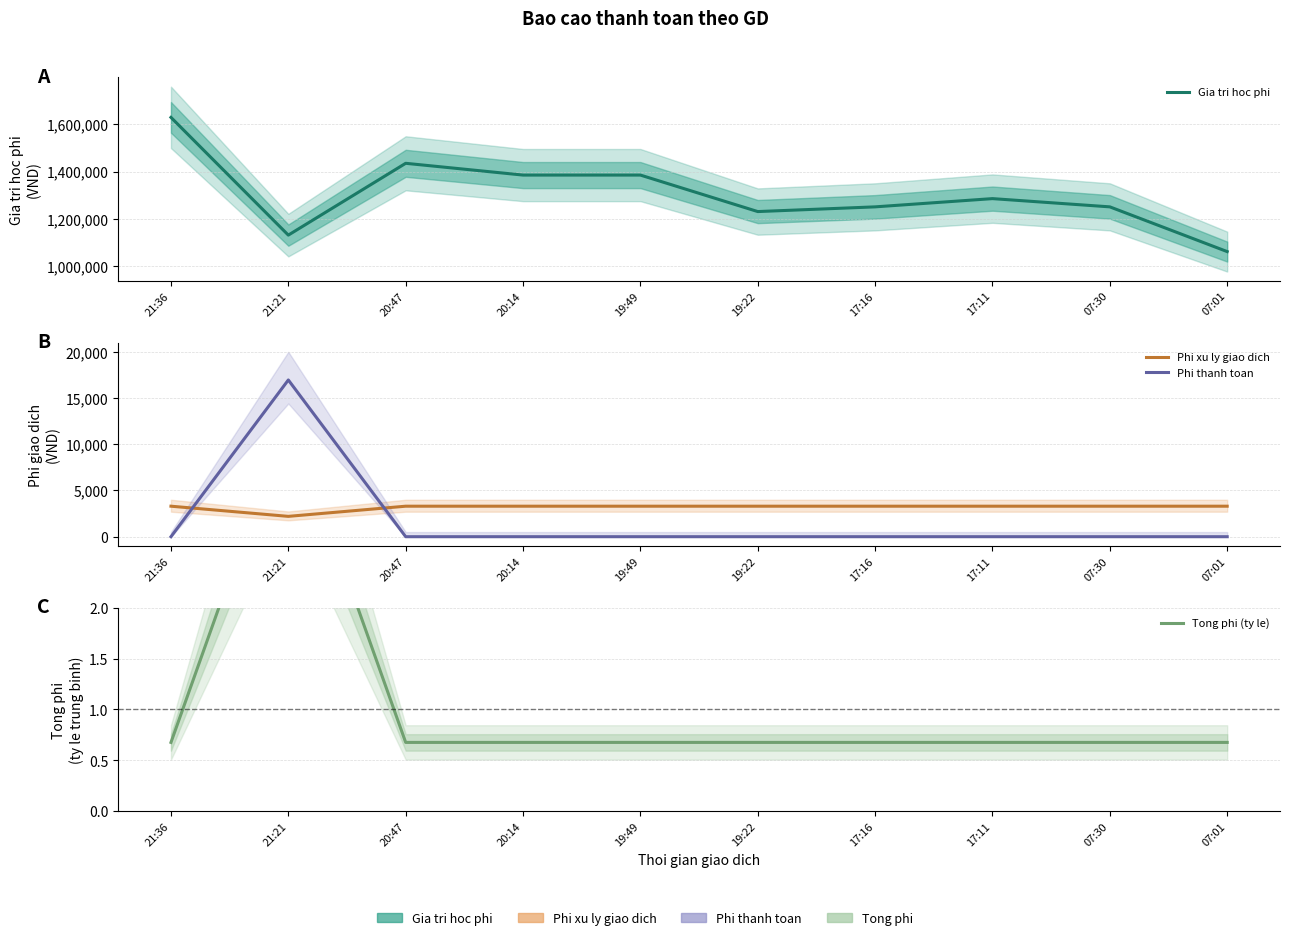

Which category has the lowest value across all series?

21:36